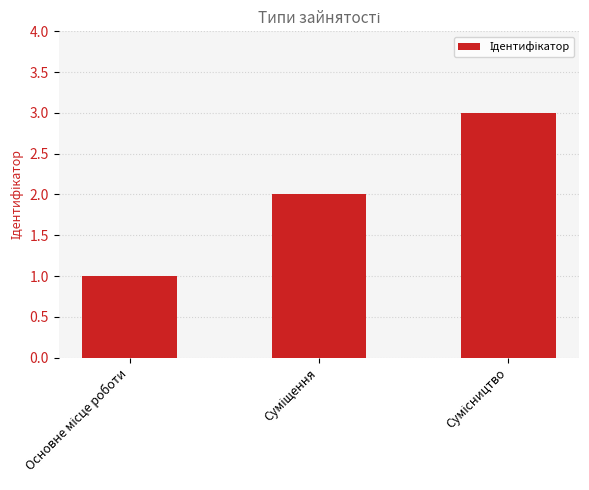

What is the value of the 1st bar from the left?

1